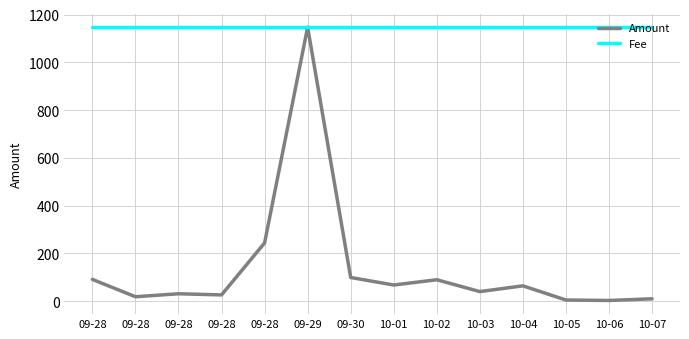

True or false: Fee has a value of 2013.3 at 09-29.

False